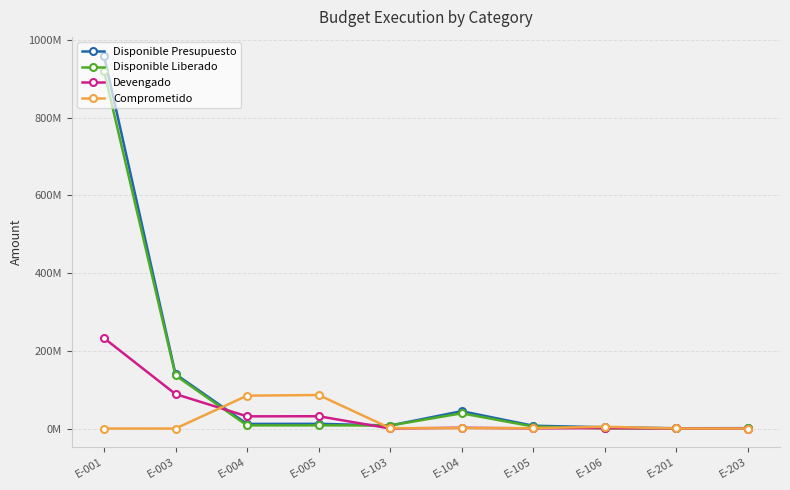

Does the chart have visible grid lines?

Yes